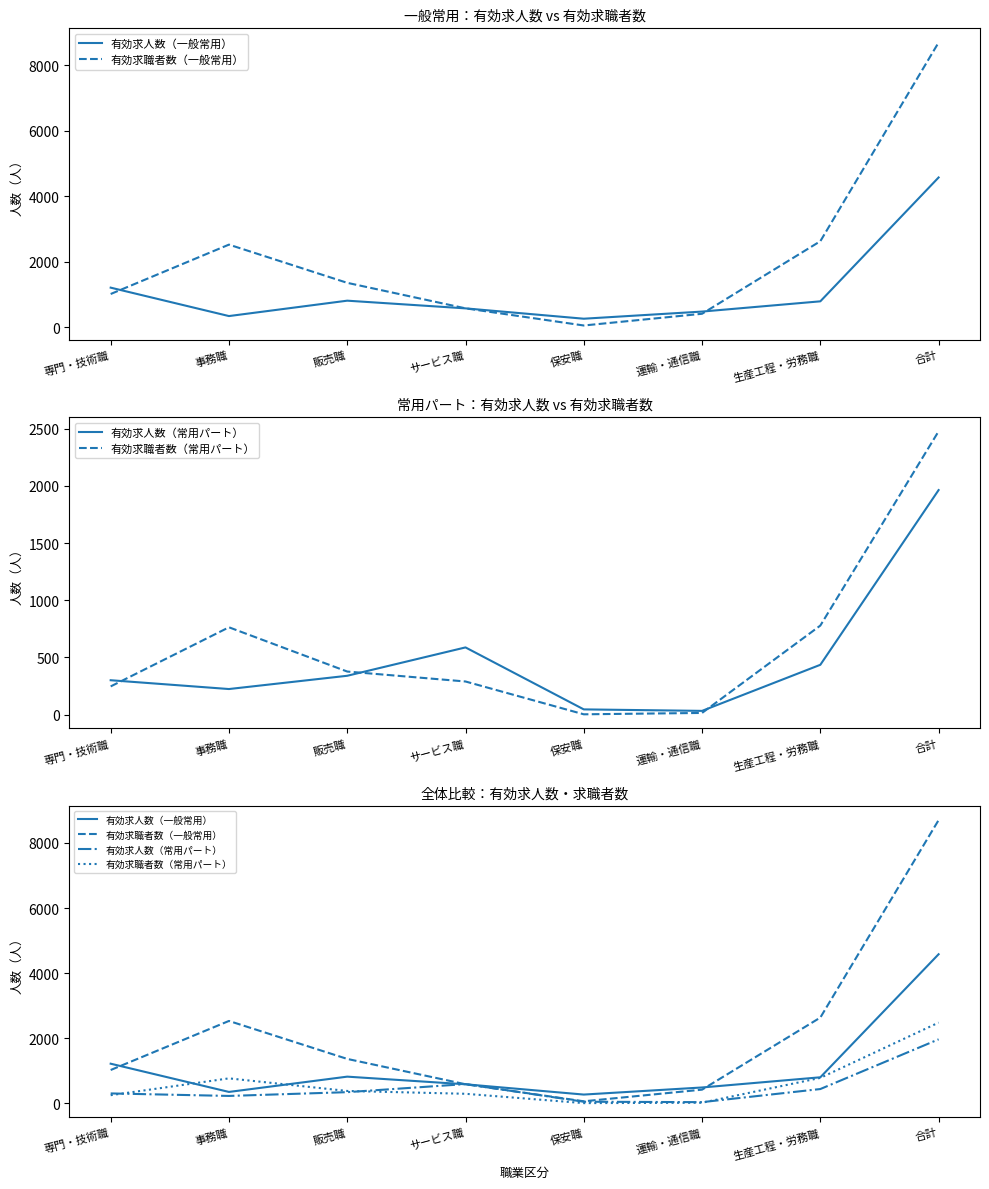

What is the value of the 有効求職者数（一般常用） point at the 4th from the left?

582